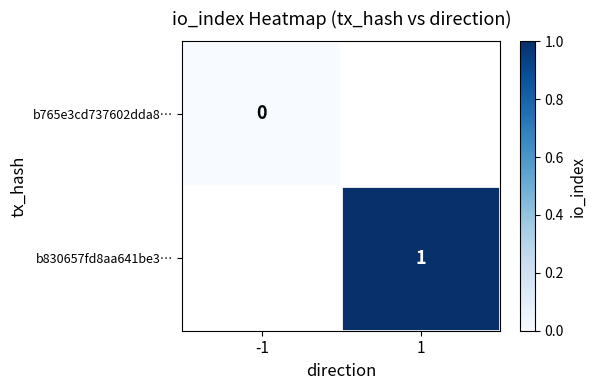

The b830657fd8aa641be3… series shows 2 at 1. True or false?

False